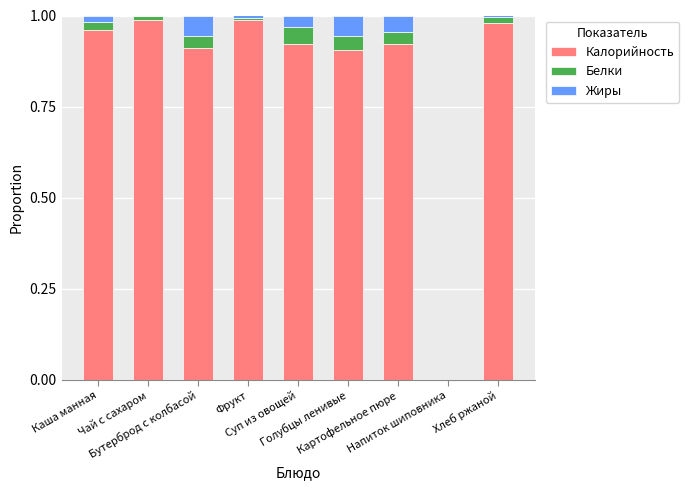

Is it true that Белки equals 0.1 at Суп из овощей?

False